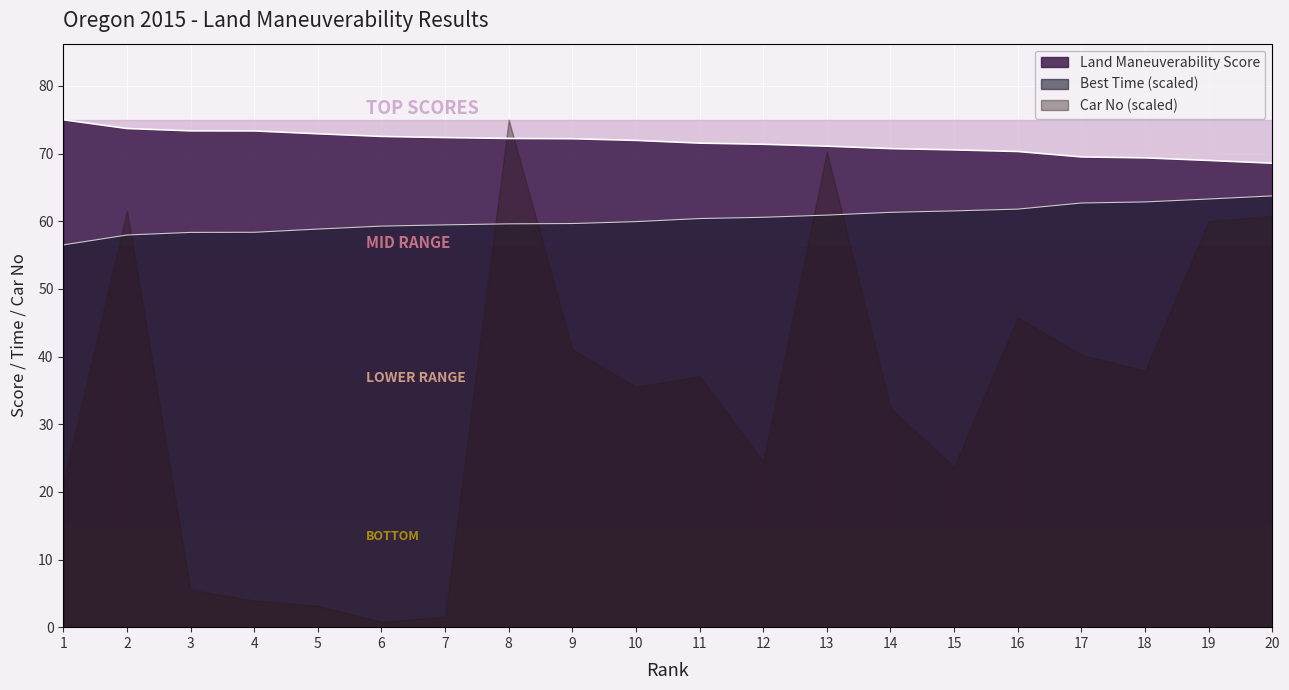

What is the average value of the Best Time series?

60.4